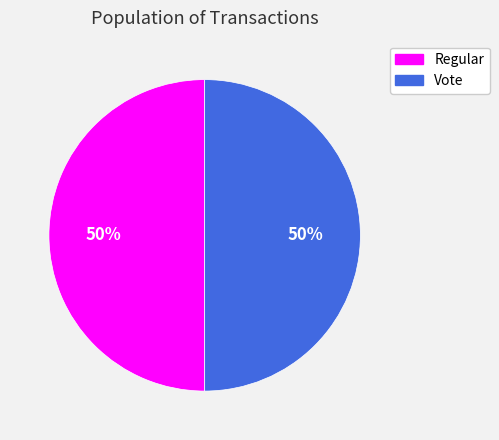

Combined, do Regular and Vote account for over 50%?

Yes